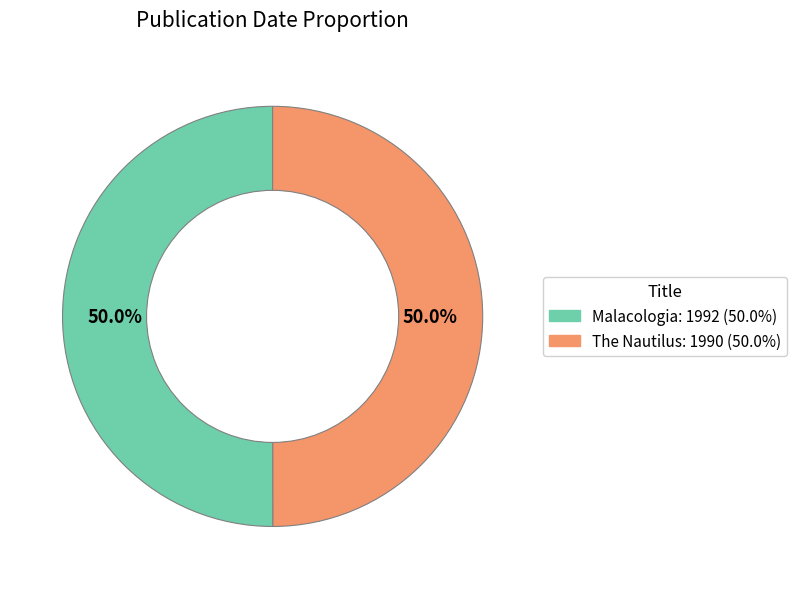

How much of the chart is everything except The Nautilus?

50.0%